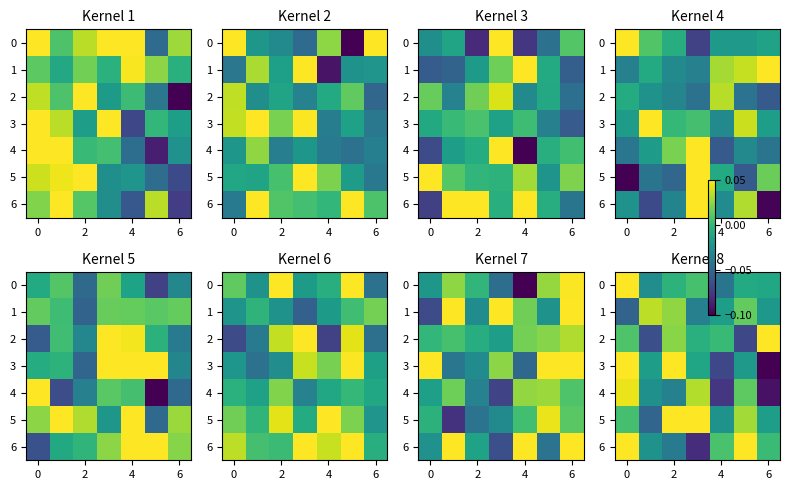

True or false: row_2 has a value of 0.0 at 2.

True